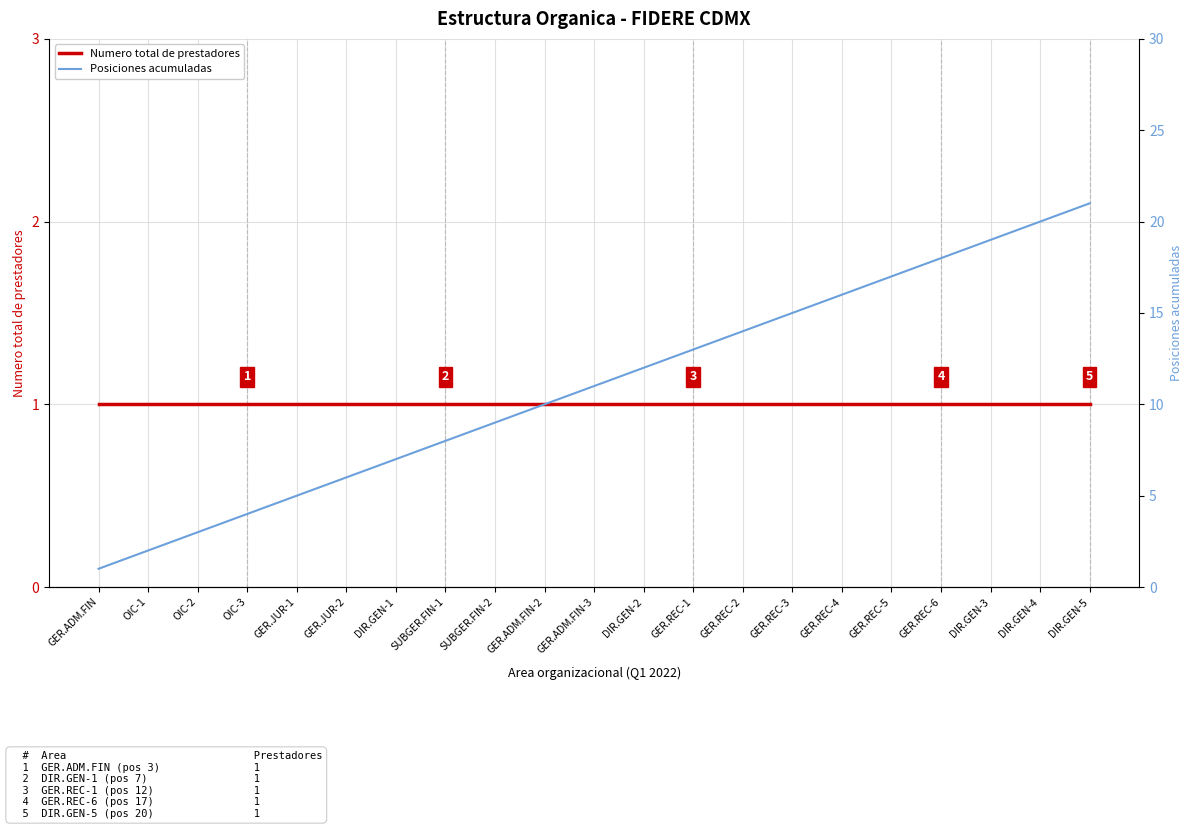

How many series are shown in this chart?

2